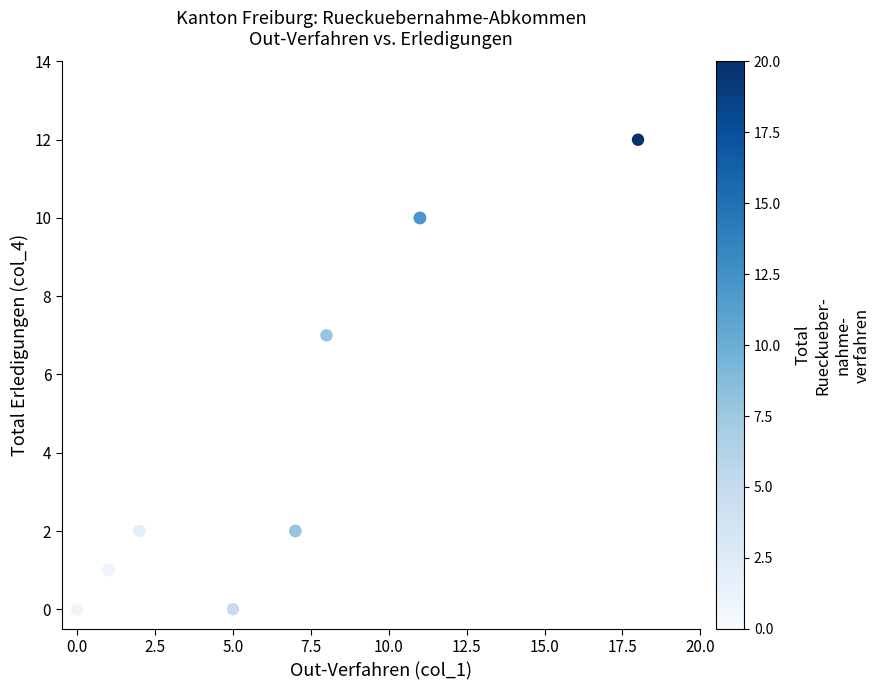

What Y value in the scatter plot is closest to 6?

7